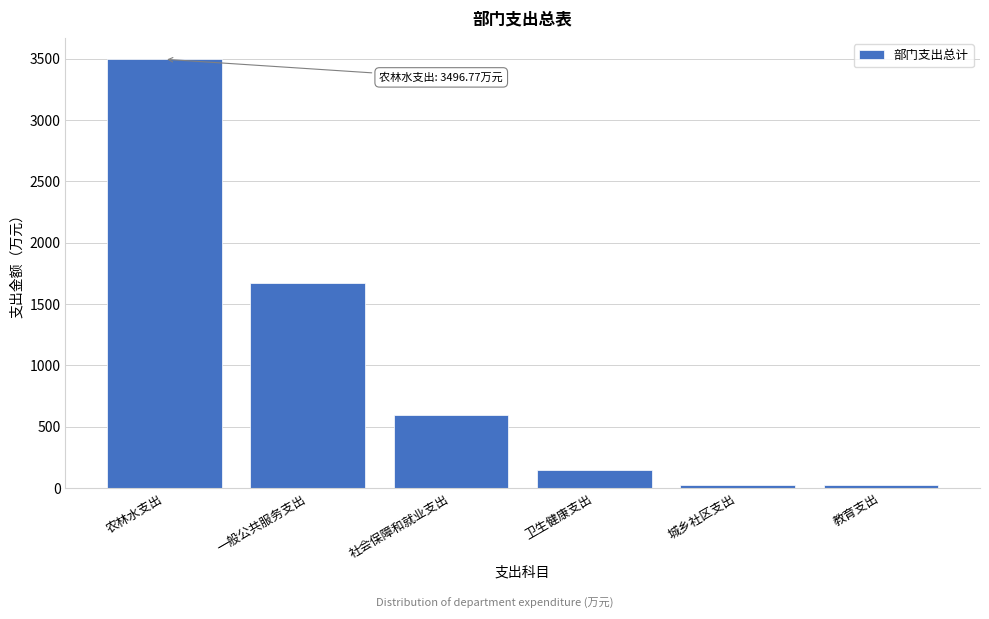

Which category has the highest value across all series?

农林水支出